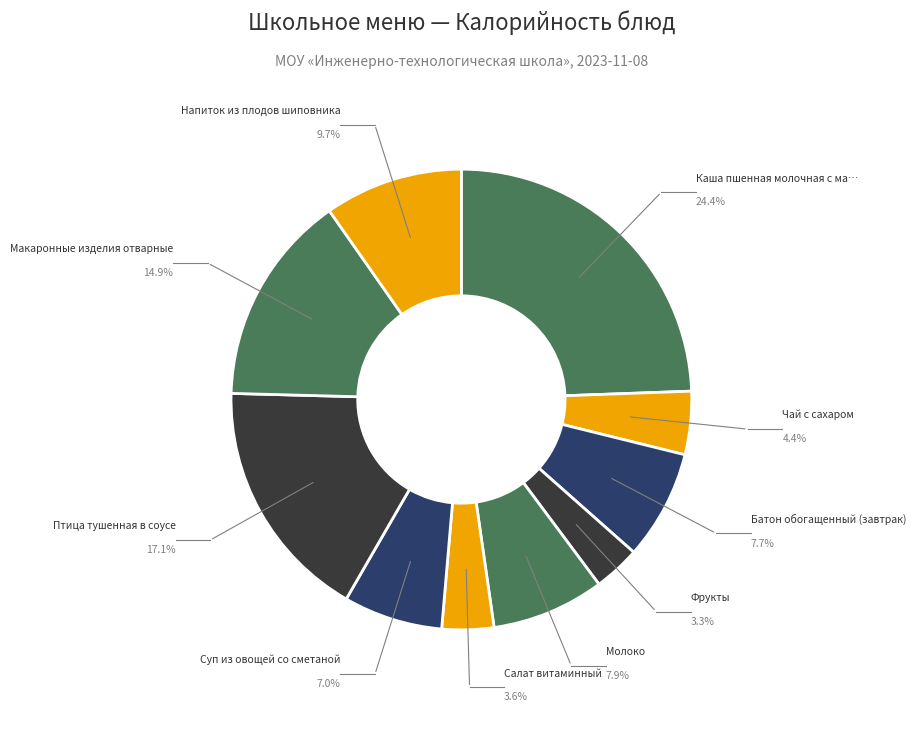

Which slice is the smallest?

Фрукты